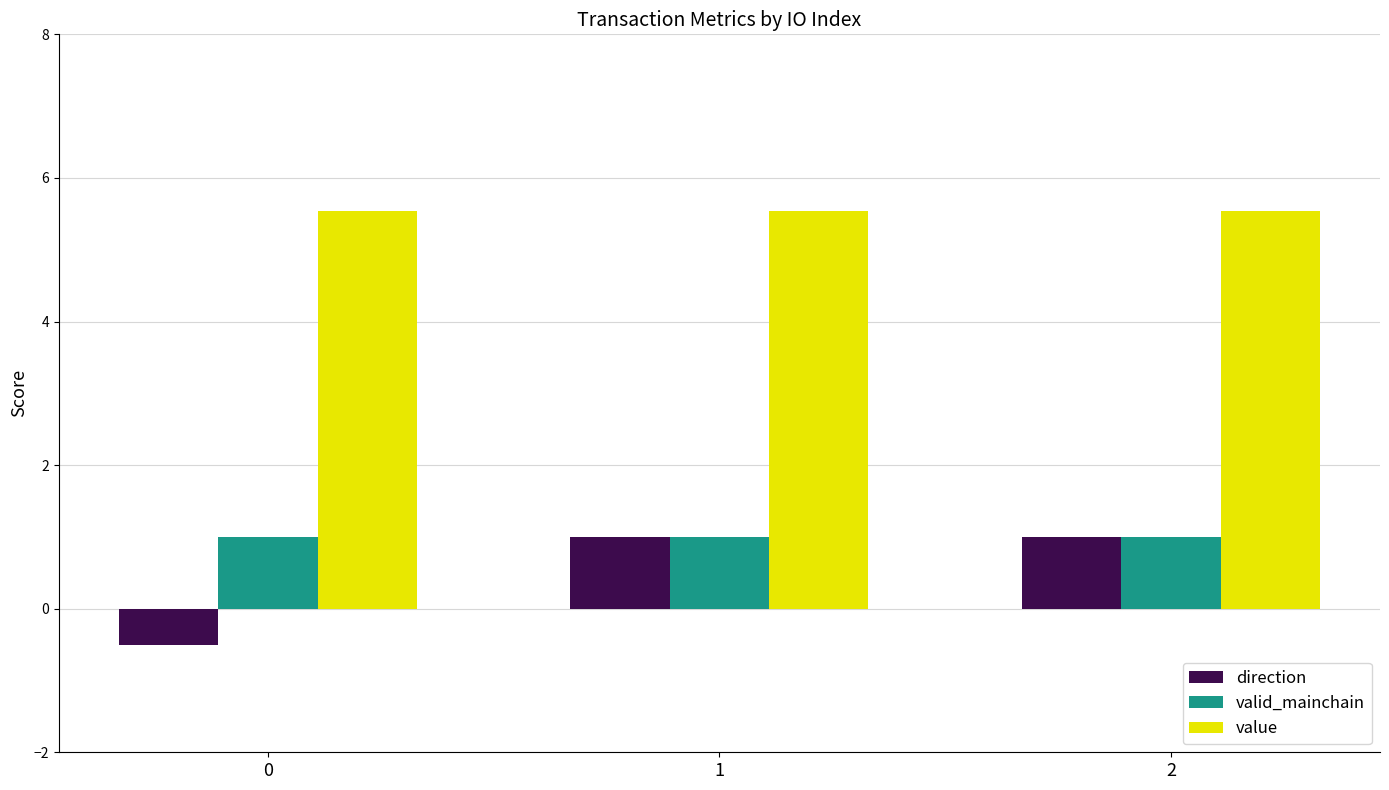

Which series has the largest range (max minus min)?

direction